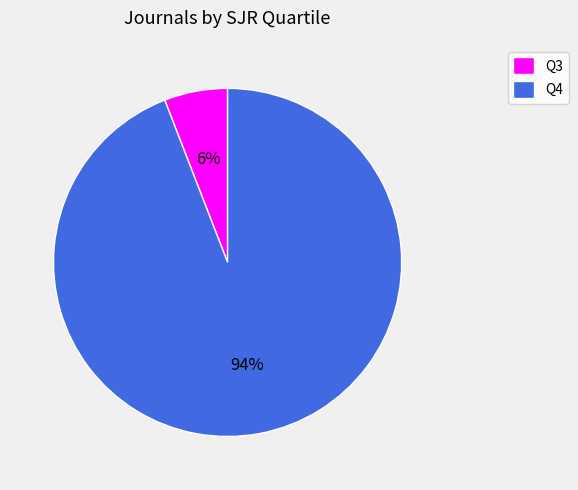

What percentage is the Q3 slice, to the nearest percent?

6%